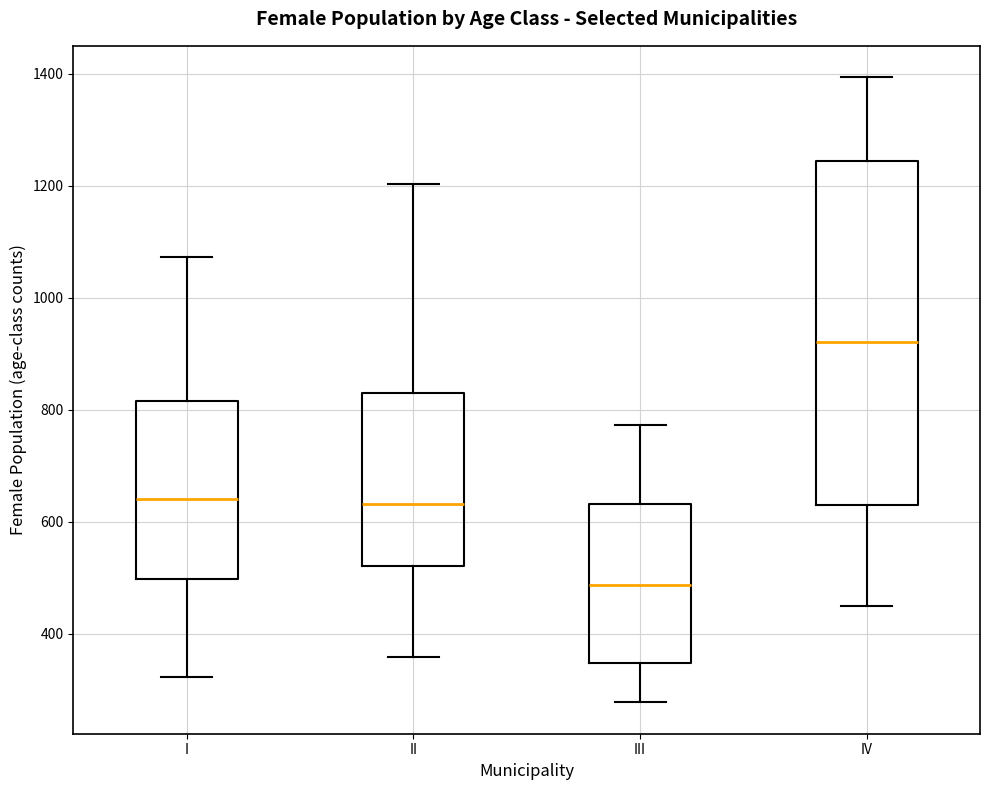

Where is the upper edge of the box for IV on the y-axis? The values are not printed on the chart, so give them approximately, as read against the axis.

1240